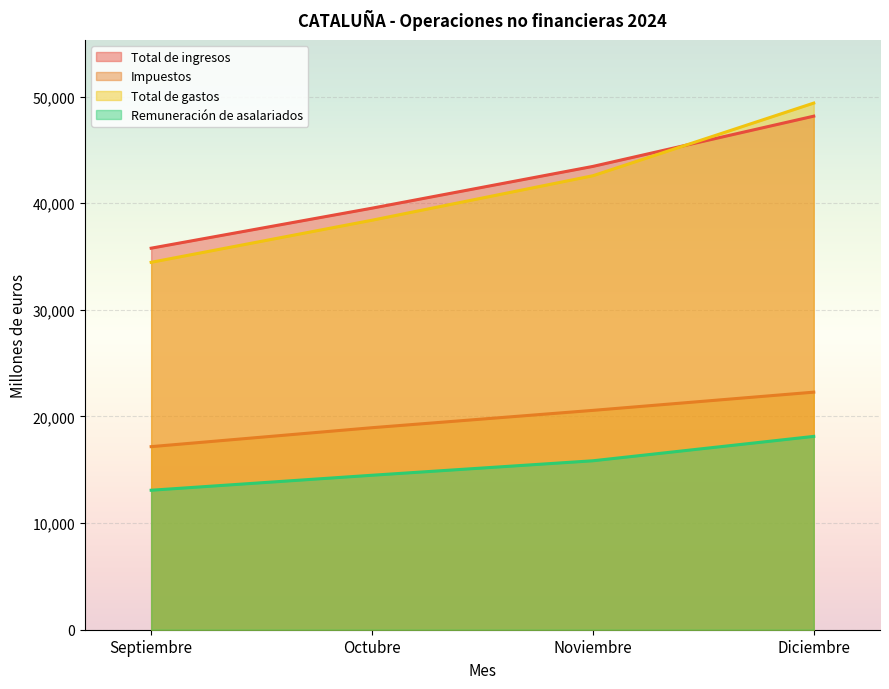

How many lines are shown in the chart?

4